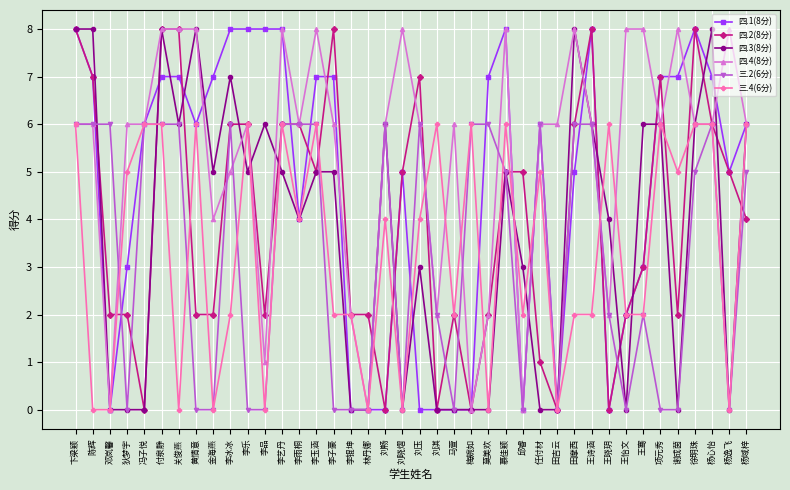

Which series has the largest total across all categories?

四.4(8分)